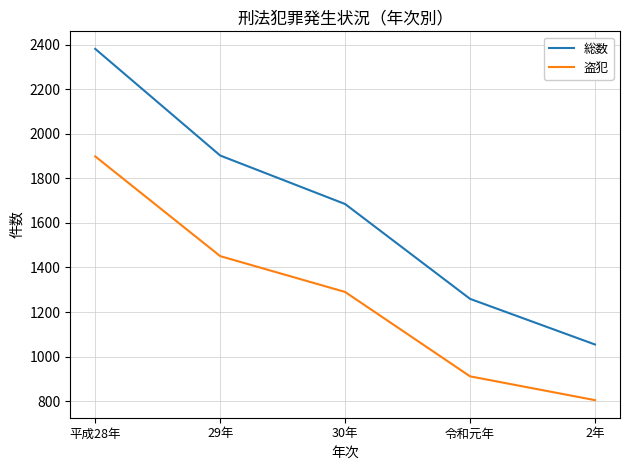

What is the maximum value for 盗犯?

1899